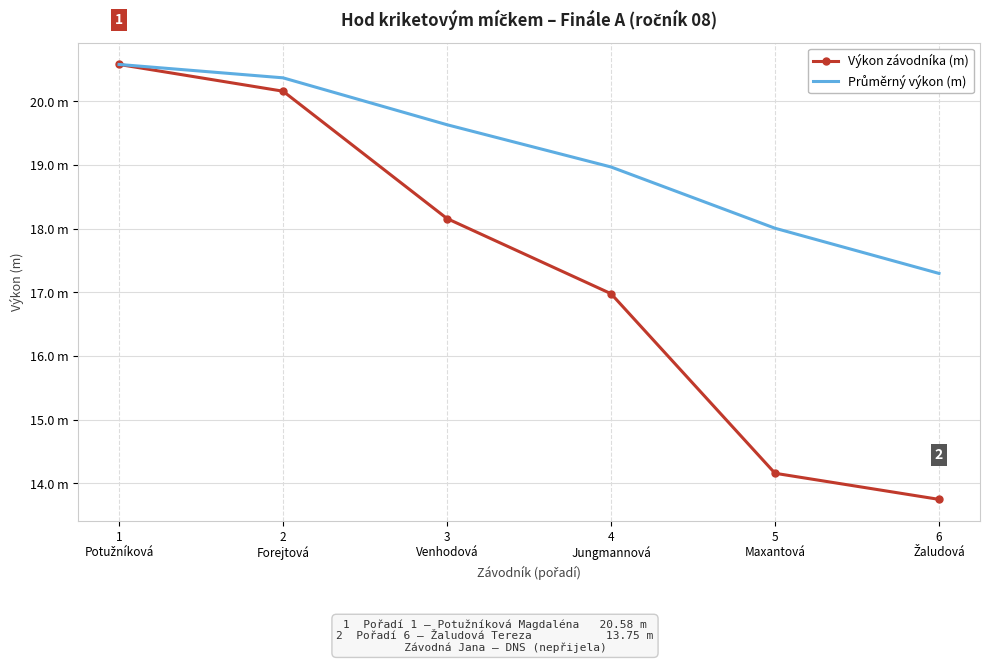

What is the label of the 1st point from the right?

6
Žaludová